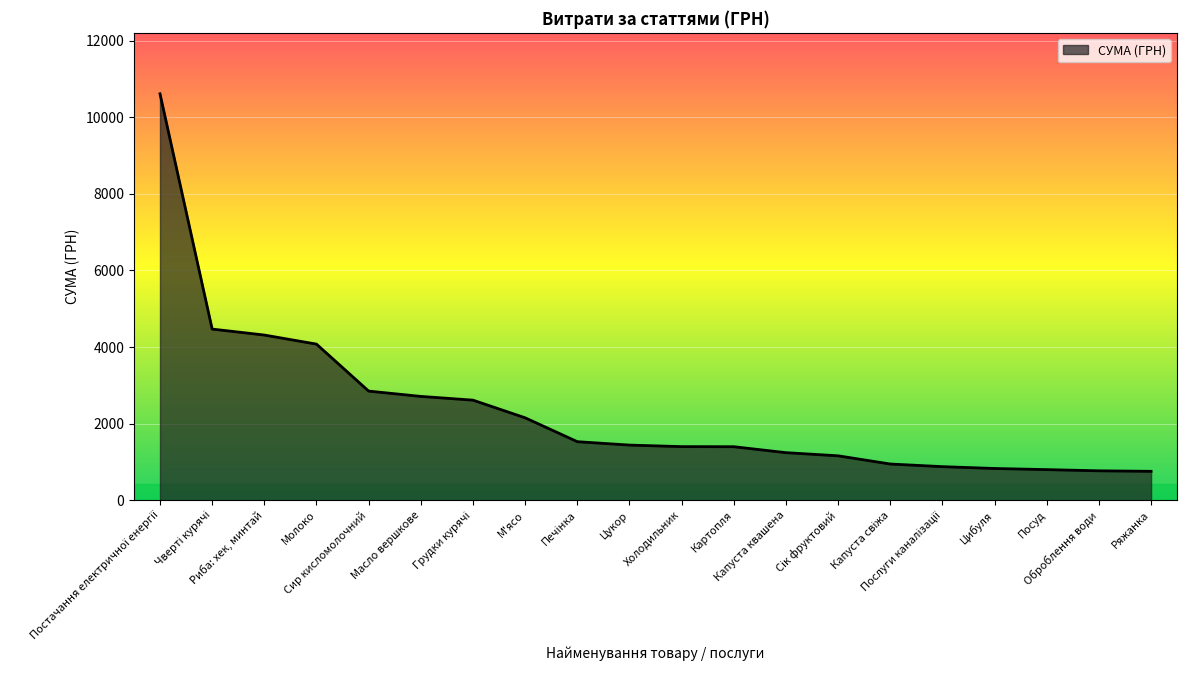

Count the number of categories in the chart.

20